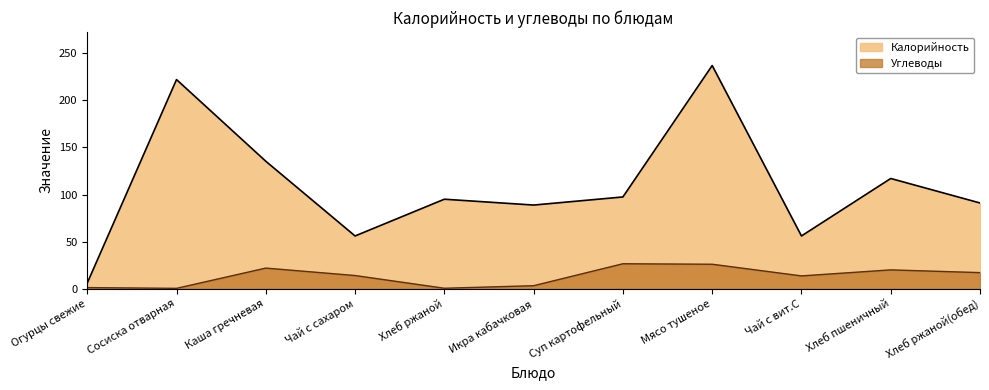

At which category does Калорийность reach its first local peak?

Сосиска отварная